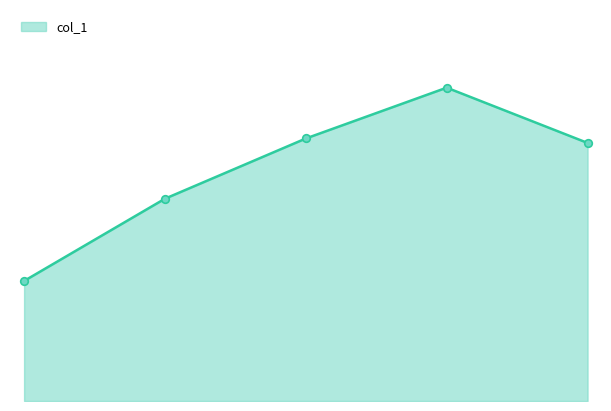

Is this an area chart (filled region under the line)?

Yes